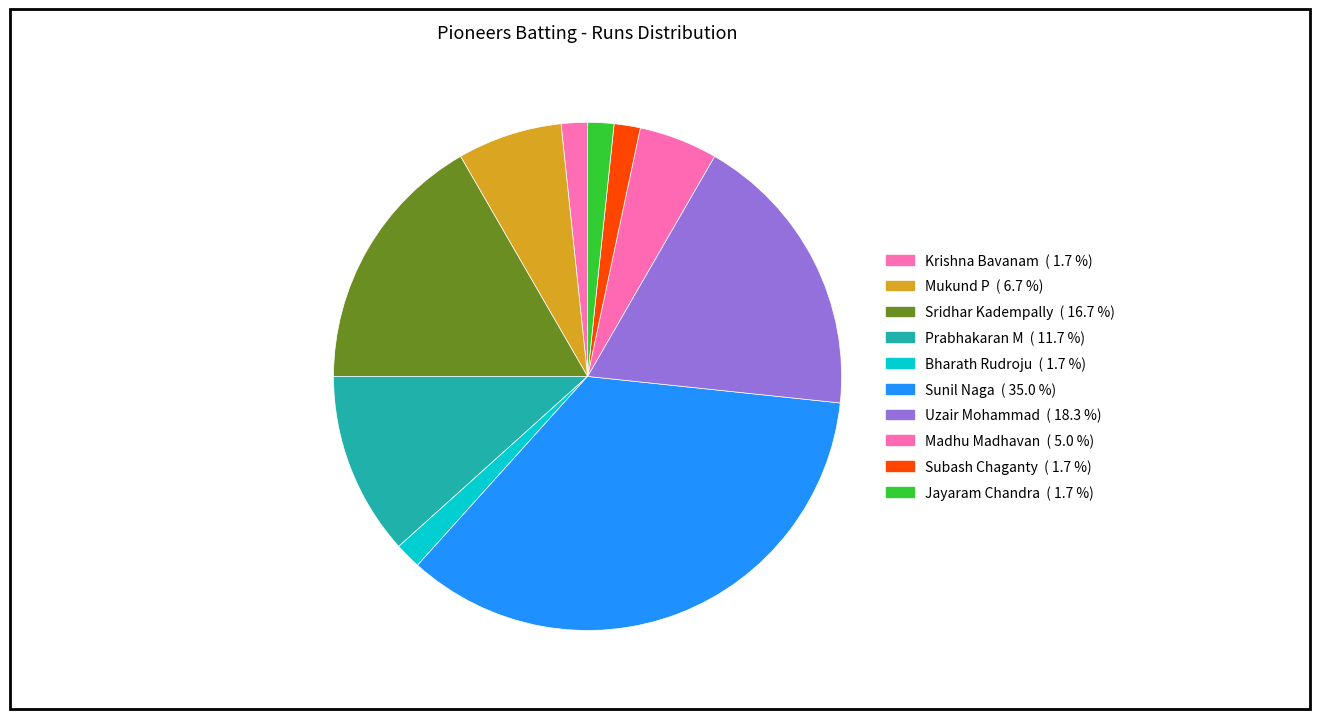

How many slices are in this pie chart?

10